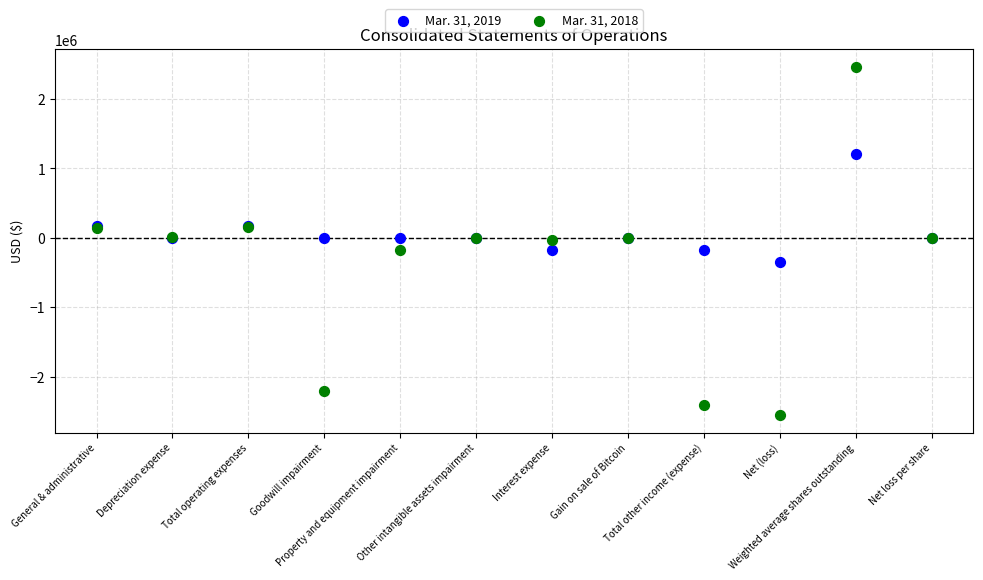

Which series has the largest Y range (max minus min)?

Mar. 31, 2018